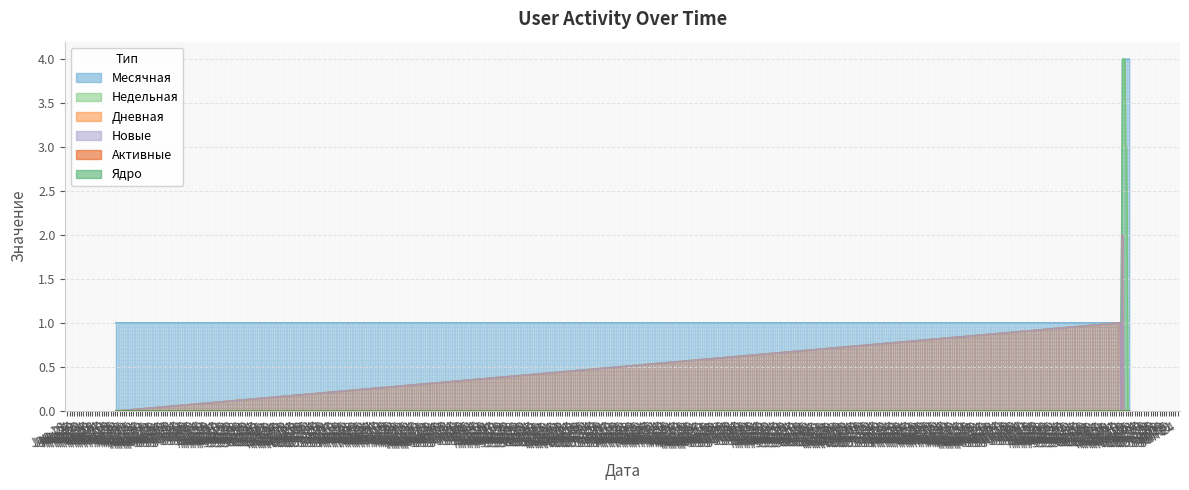

Does the chart display data point markers on the line(s)?

No